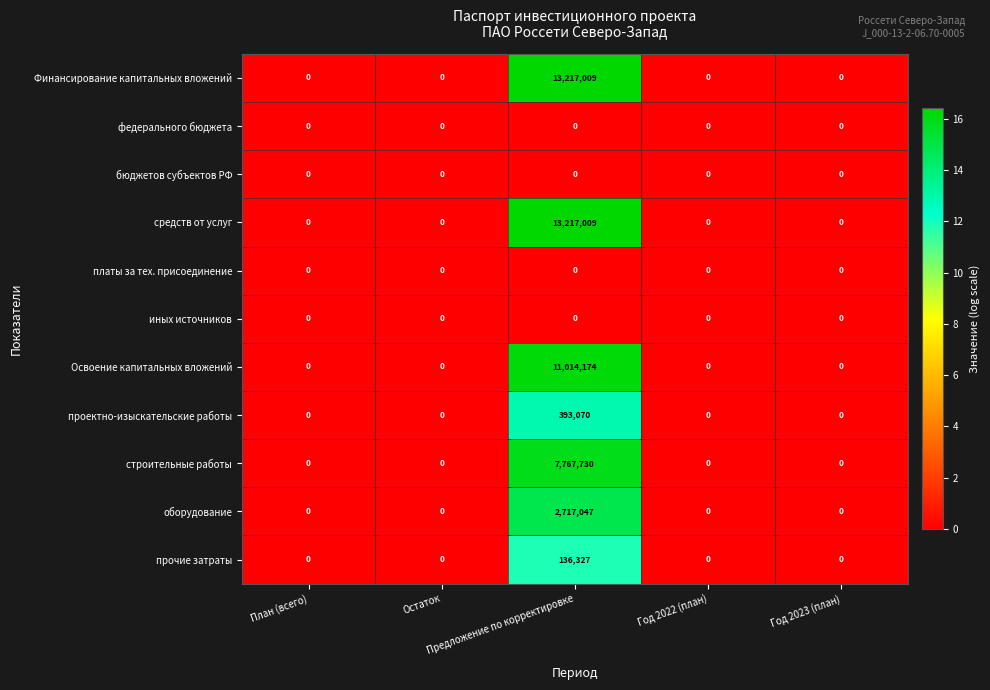

What is the maximum value shown in the chart?

13217009